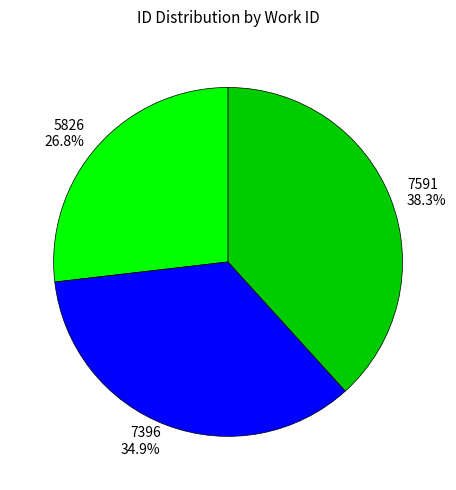

What percentage is the 5826 slice, to the nearest percent?

27%